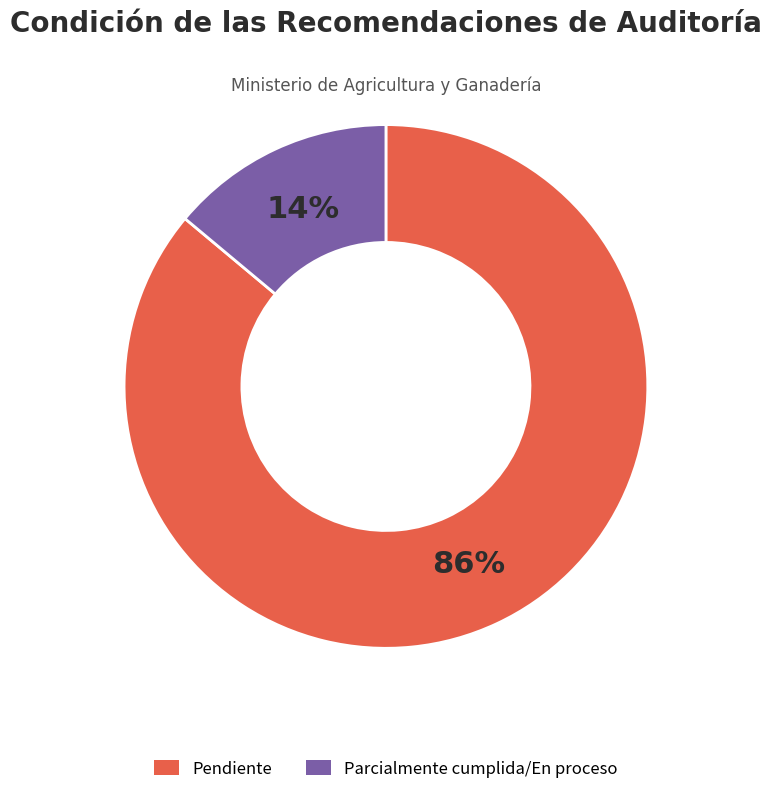

Rank the categories by value from highest to lowest.

Pendiente, Parcialmente cumplida/En proceso